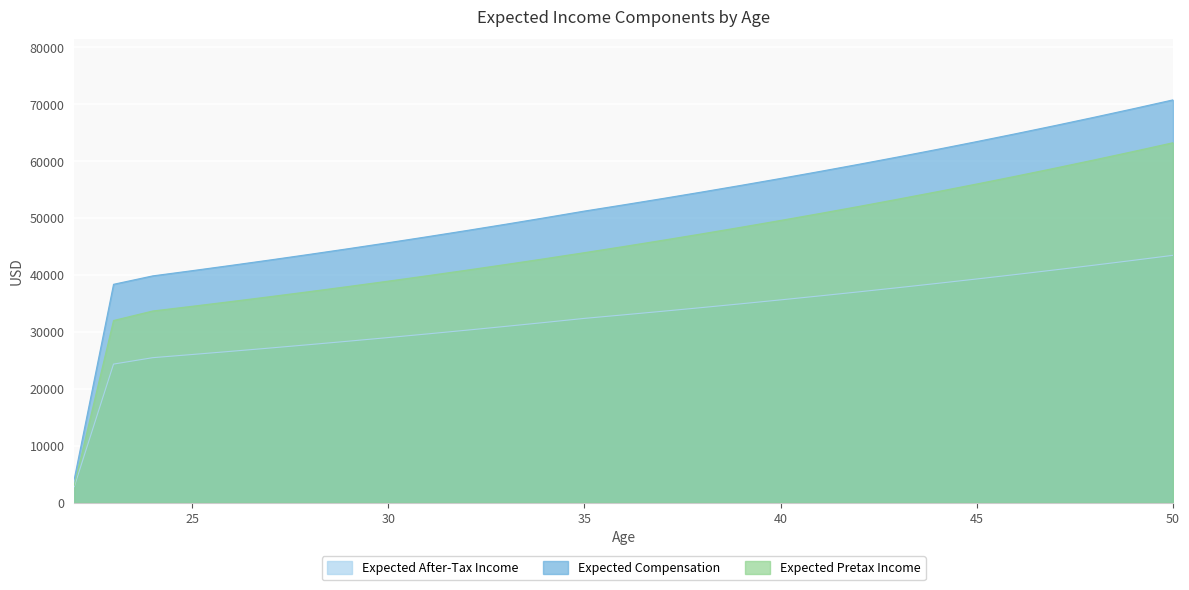

True or false: Expected After-Tax Income has a value of 28404.3 at 29.

True